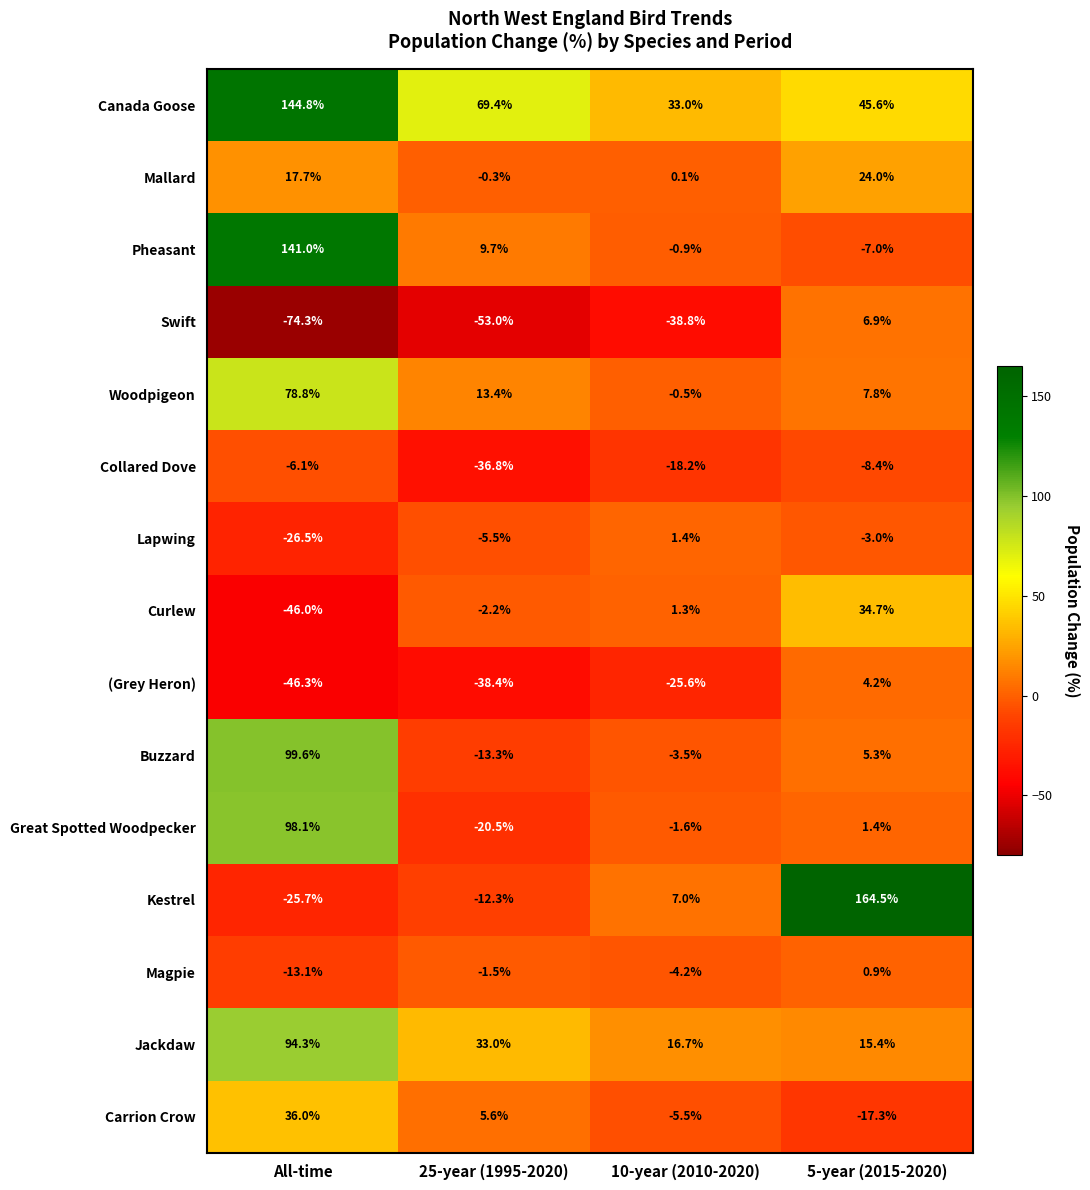

Which category has the lowest value across all series?

All-time